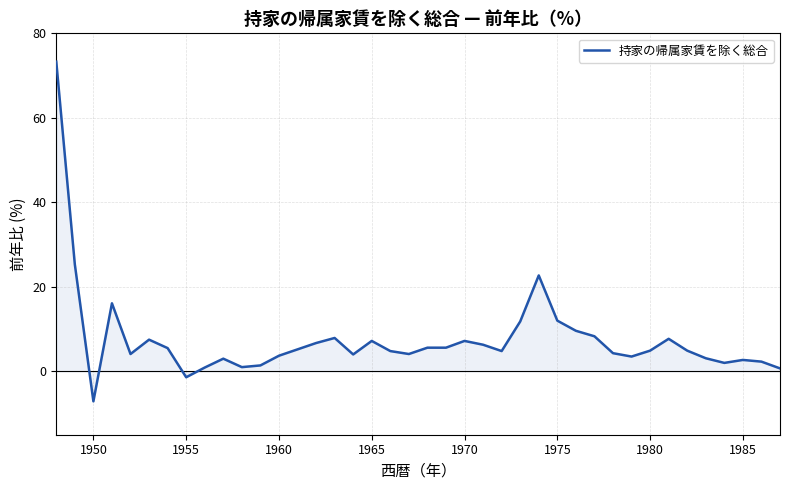

Reading left to right, transcribe all the data shown in this chart.

73.3	25.3	-7.1	16.1	4.1	7.5	5.5	-1.4	0.9	3.0	1.0	1.4	3.7	5.2	6.7	7.9	4.0	7.2	4.8	4.1	5.6	5.6	7.2	6.3	4.8	11.8	22.7	12.0	9.6	8.3	4.3	3.5	4.9	7.7	4.9	3.1	2.0	2.7	2.3	0.7